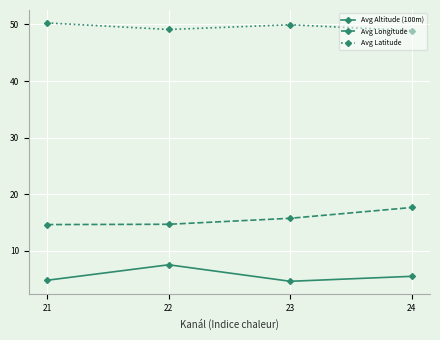

What is the difference between the Avg Longitude values at 24 and 21?

3.0